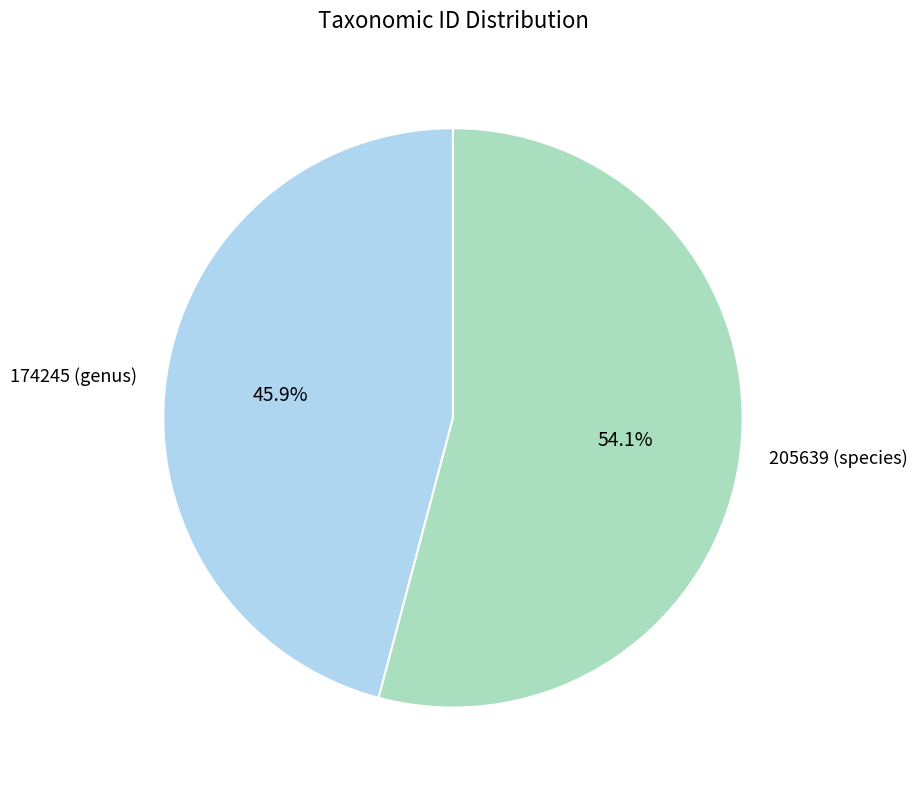

Which category has the biggest portion of the pie?

205639 (species)